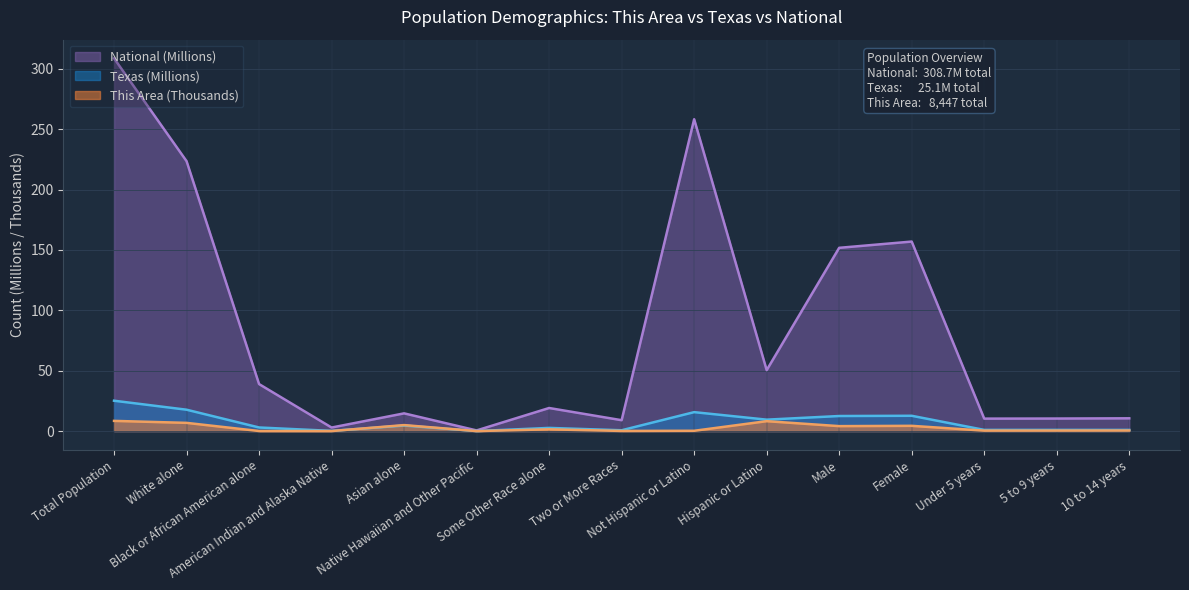

Reading left to right, what are all the values shown in this chart?

This Area: 8.4	6.8	0.1	0.0	5.0	0.0	1.4	0.1	0.2	8.2	4.1	4.3	0.4	0.4	0.5
Texas: 25.1	17.7	3.0	0.2	4.6	0.0	2.6	0.7	15.7	9.5	12.5	12.7	1.0	1.0	1.0
National: 308.7	223.6	38.9	2.9	14.7	0.5	19.1	9.0	258.3	50.5	151.8	157.0	10.3	10.4	10.6